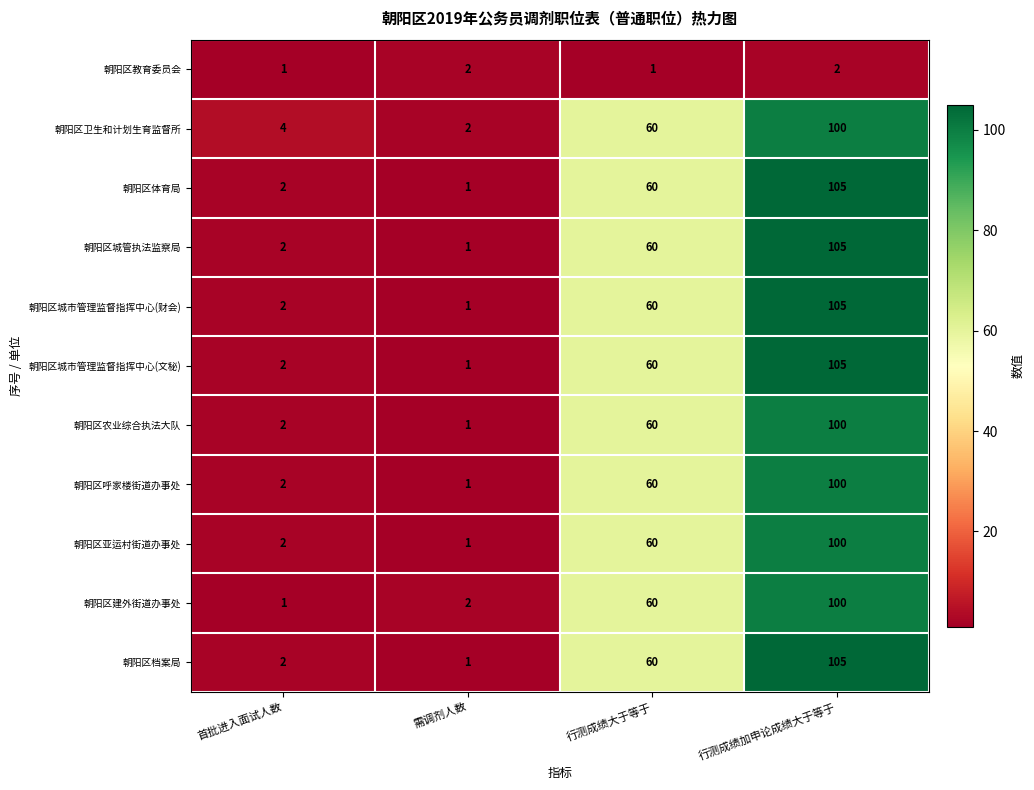

Count the number of data series in this chart.

11